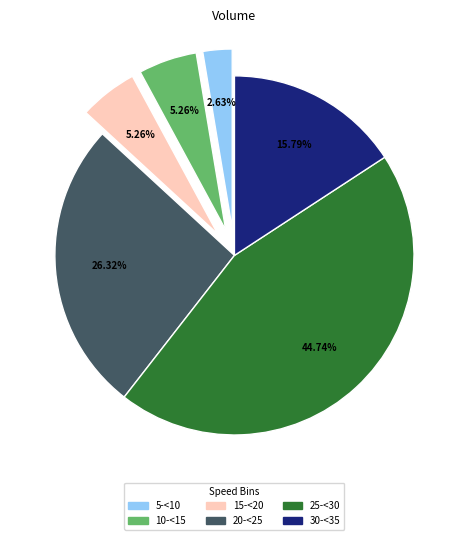

Is the sum of 30-<35 and 15-<20 greater than half?

No